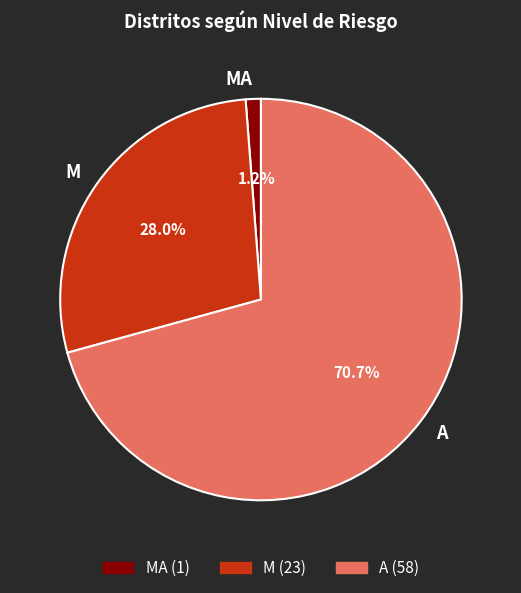

To the nearest percent, what percentage of the pie is A?

71%